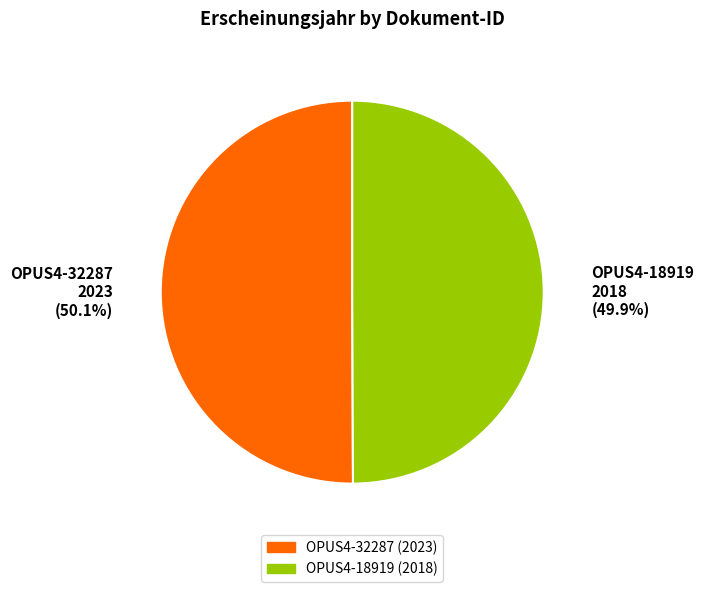

To the nearest percent, what portion does OPUS4-32287 represent?

50%